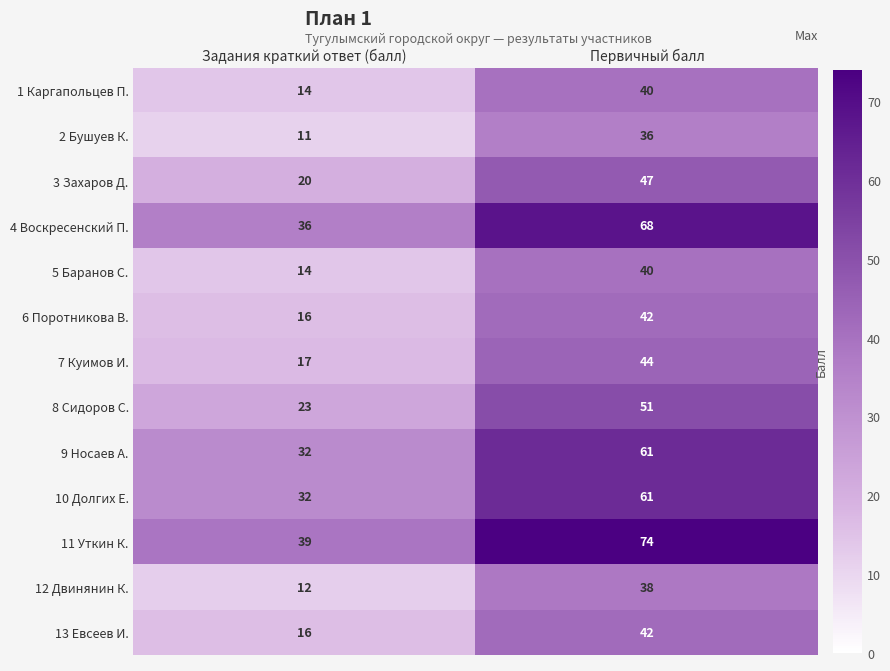

How many distinct data groups are displayed?

13